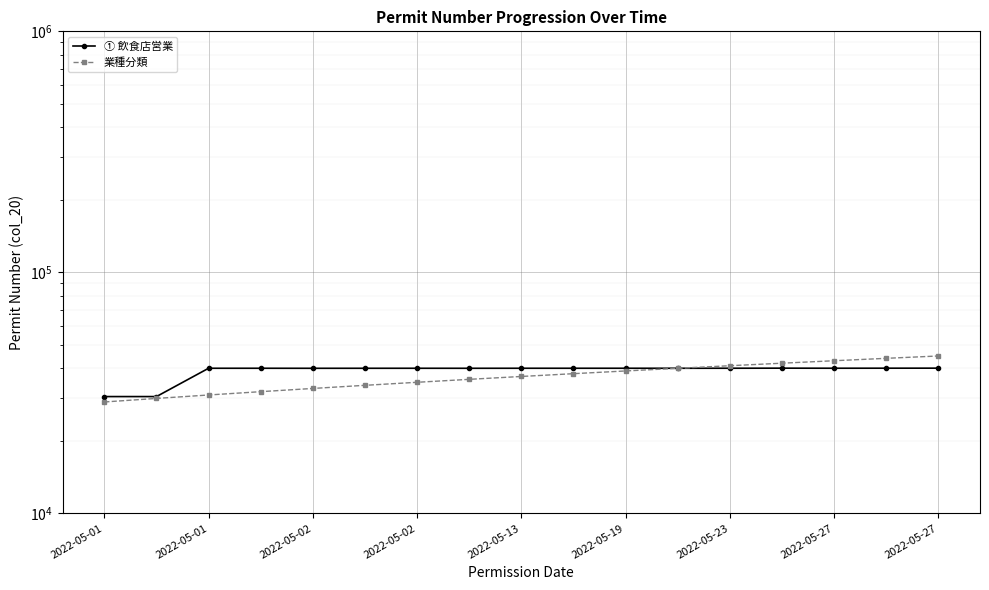

Where is the first local maximum for ① 飲食店営業?

2022-05-02